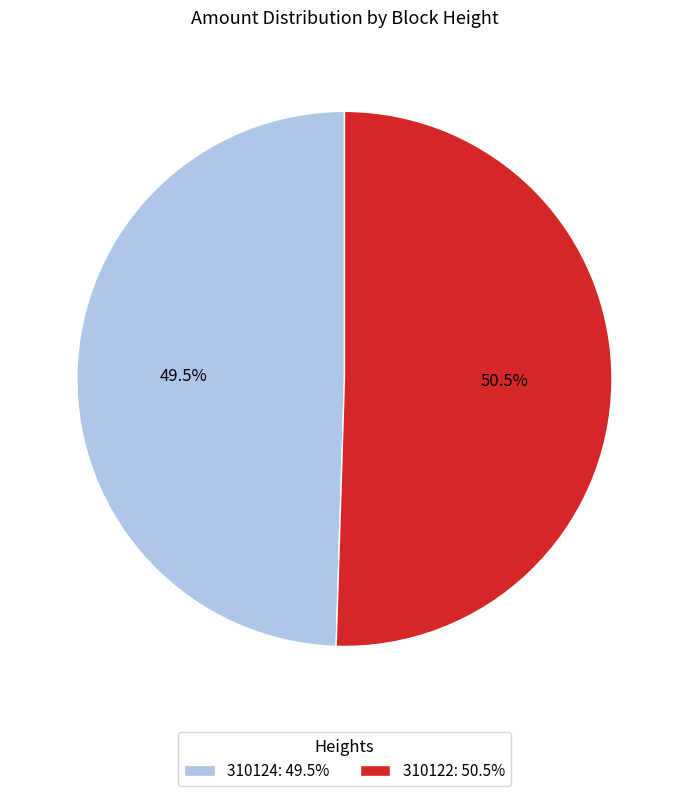

Is 310122 the majority of the pie?

Yes